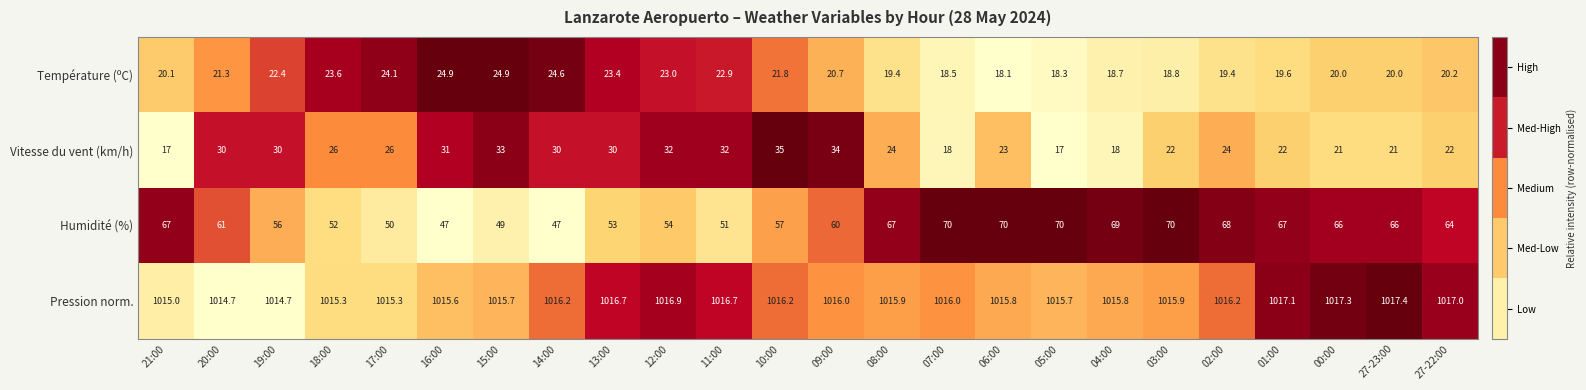

Which series has the largest total across all categories?

Pression norm.